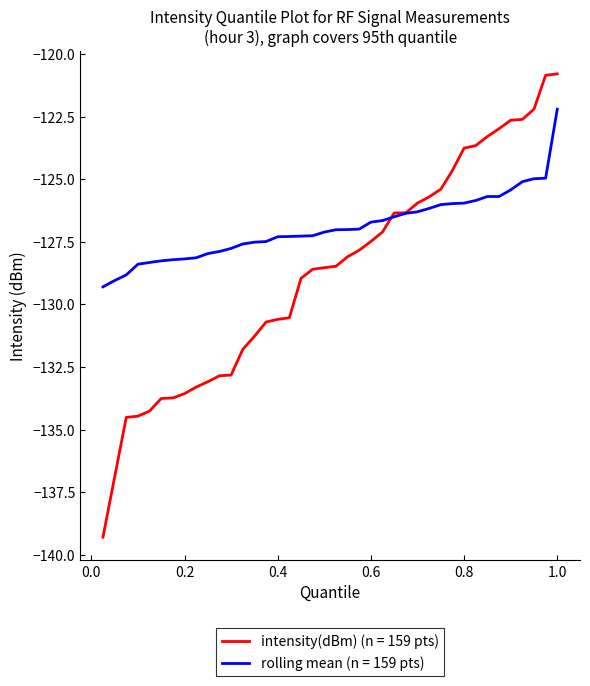

Which series has the largest total across all categories?

rolling mean (n = 159 pts)